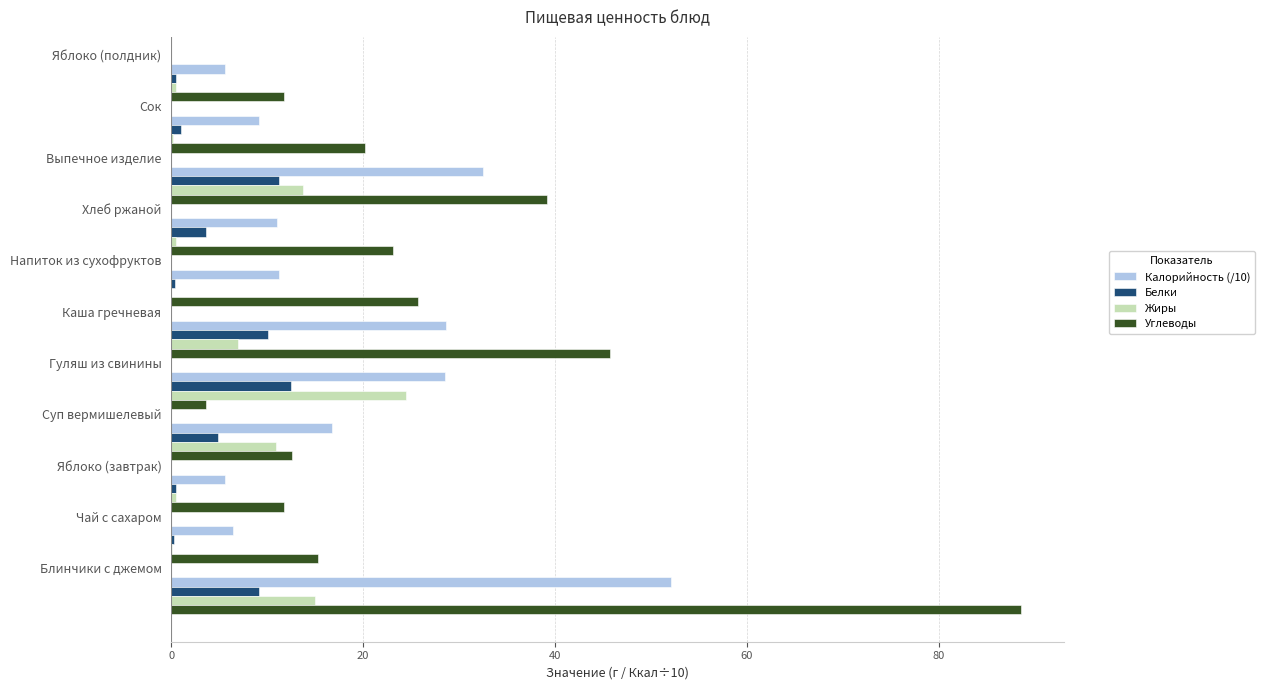

What is the sum of all Калорийность (/10) values?

207.8